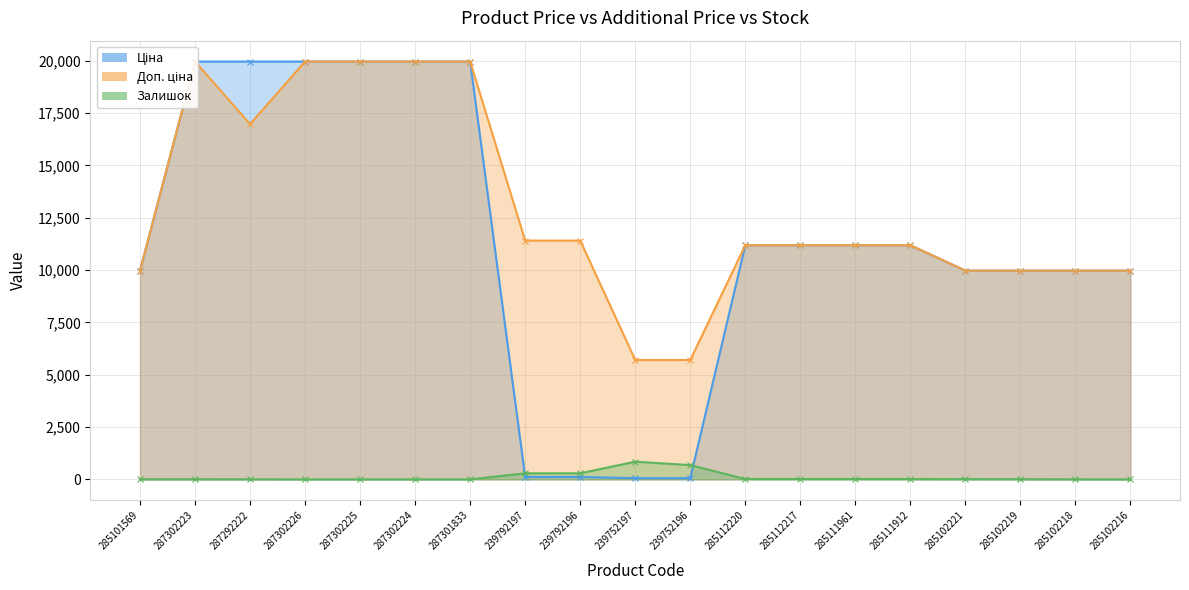

What value does the Залишок series have at 285112217?

17.0